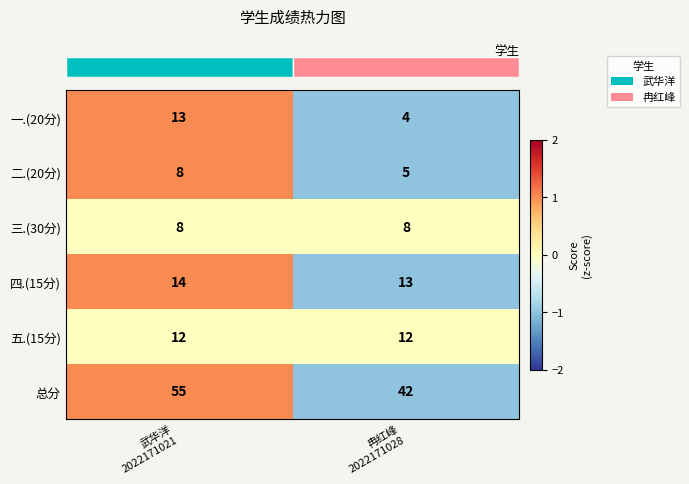

Reading right to left, what are all the values shown in this chart?

一.(20分): 4	13
二.(20分): 5	8
三.(30分): 8	8
四.(15分): 13	14
五.(15分): 12	12
总分: 42	55